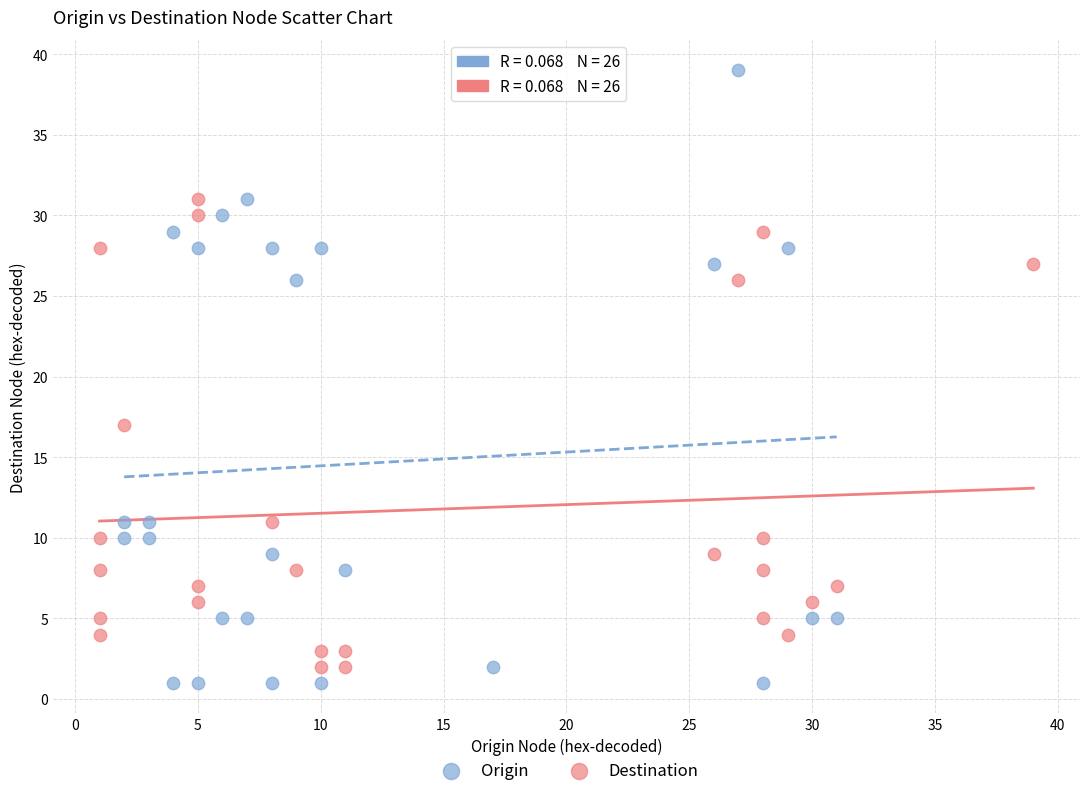

What are all the series names shown in the legend?

Origin, Destination